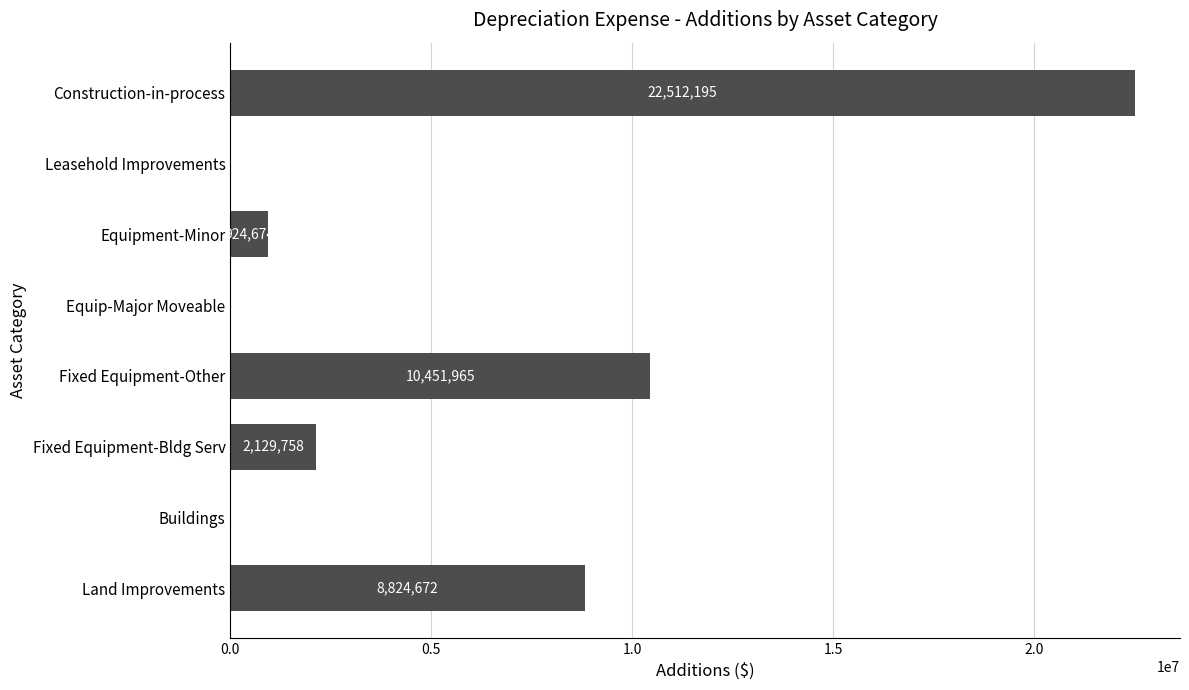

Which label corresponds to the largest value in the chart?

Construction-in-process